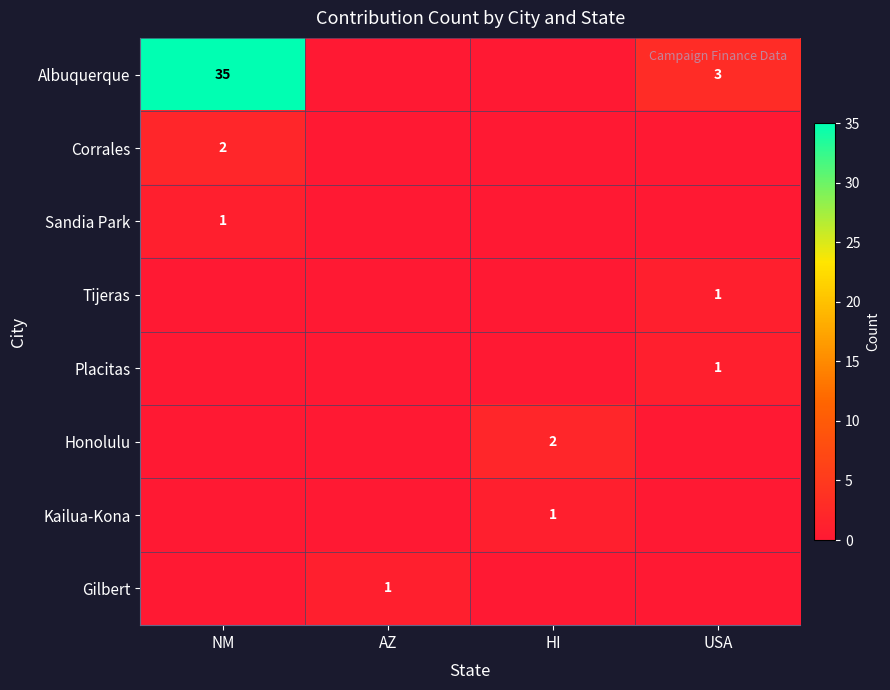

Which category has the lowest value across all series?

AZ